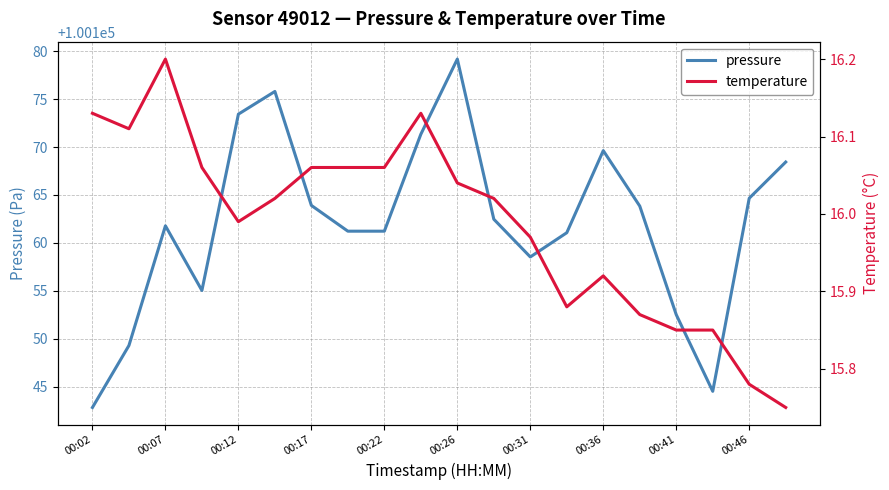

Reading left to right, list all the values displayed in this chart.

pressure: 100142.8	100149.3	100161.8	100155.0	100173.4	100175.8	100163.9	100161.2	100161.2	100171.3	100179.2	100162.5	100158.5	100161.1	100169.6	100163.8	100152.5	100144.5	100164.7	100168.4
temperature: 16.1	16.1	16.2	16.1	16.0	16.0	16.1	16.1	16.1	16.1	16.0	16.0	16.0	15.9	15.9	15.9	15.8	15.8	15.8	15.8